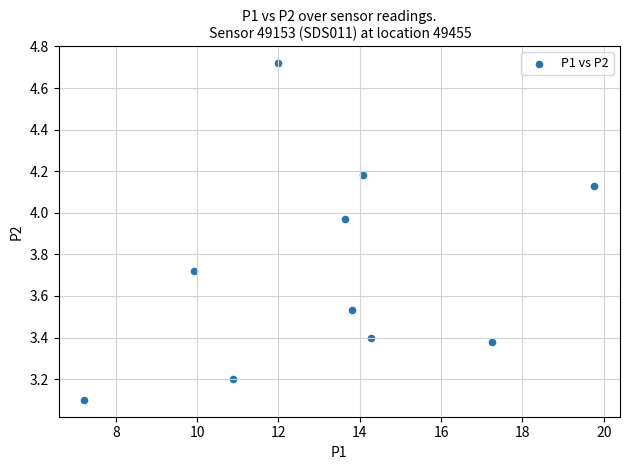

What Y value in the scatter plot is closest to 3?

3.1